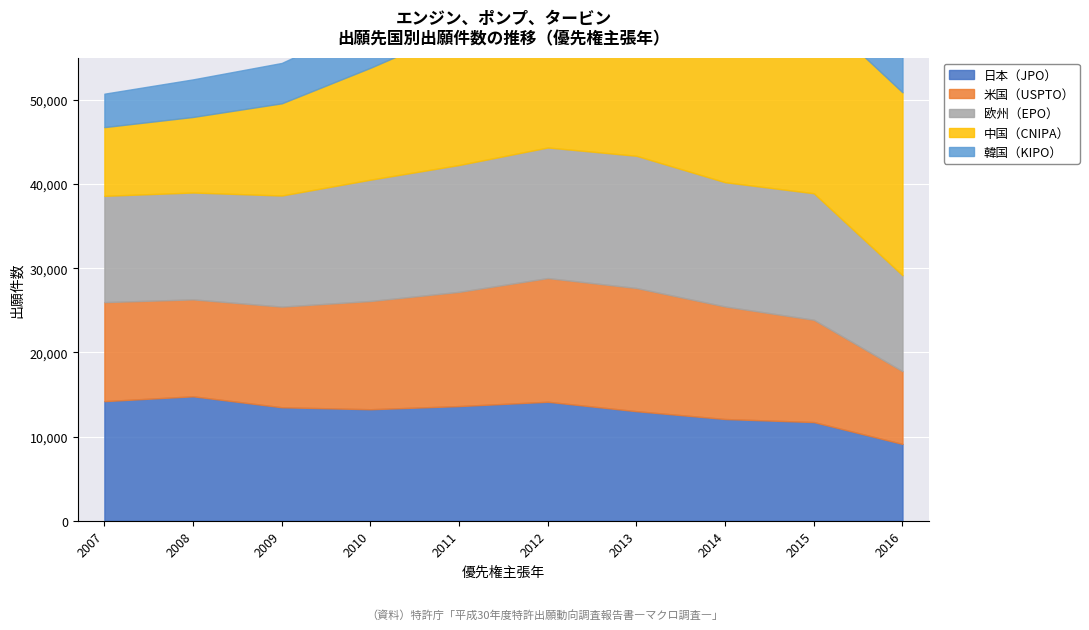

At which category does 欧州（EPO） reach its first local peak?

2013